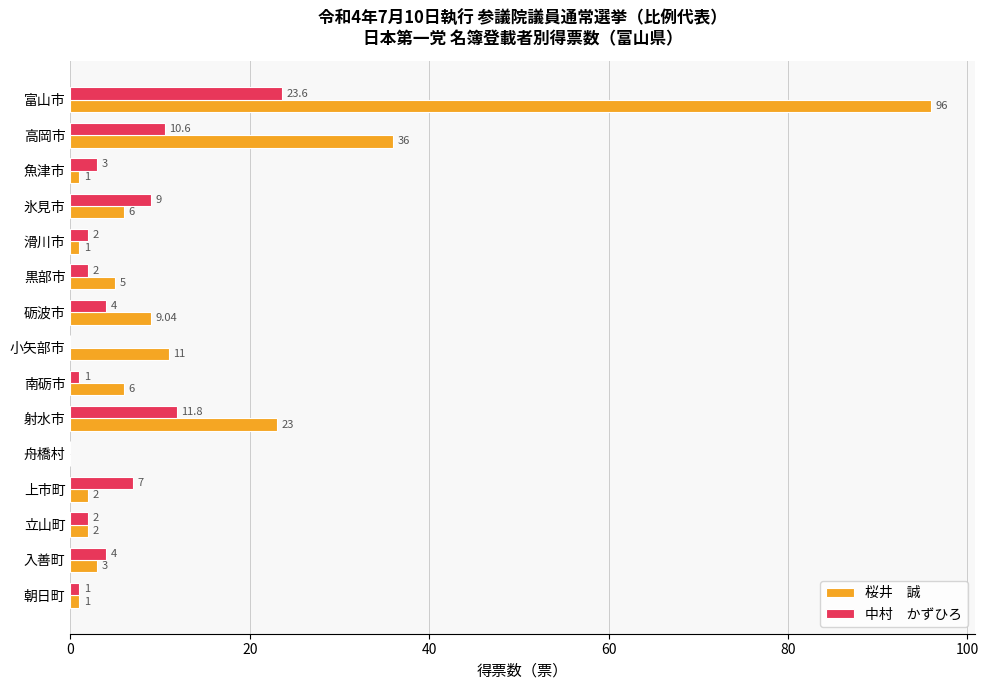

What is the total value across all series at 小矢部市?

11.0